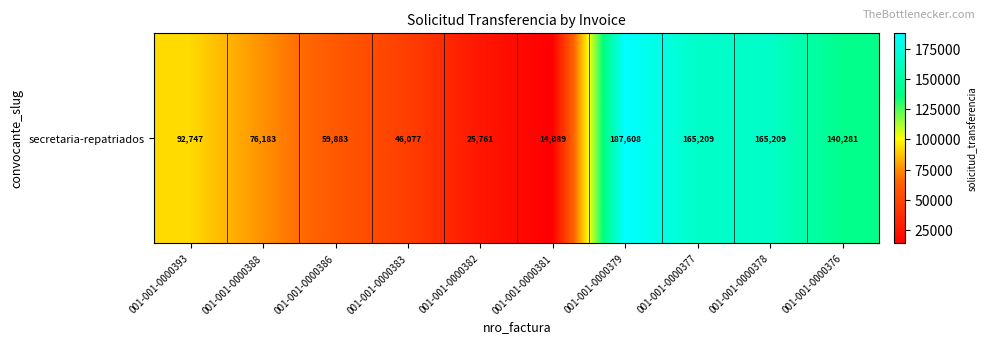

True or false: the data shows 103297 at 001-001-0000388.

False